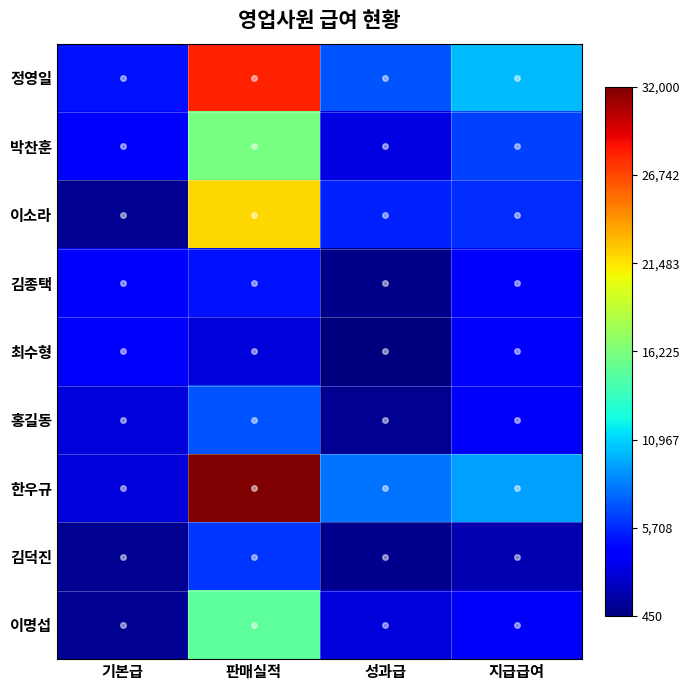

Rank the series by their maximum value, from highest to lowest.

한우규, 정영일, 이소라, 박찬훈, 이명섭, 홍길동, 김덕진, 김종택, 최수형